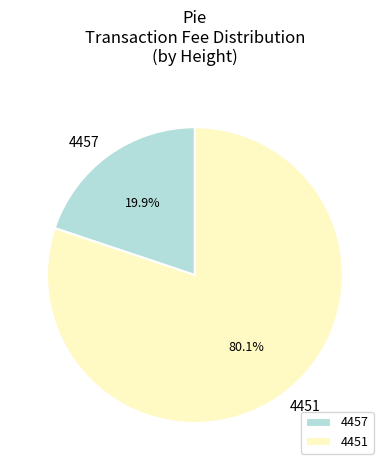

Rank the categories by value from highest to lowest.

4451, 4457